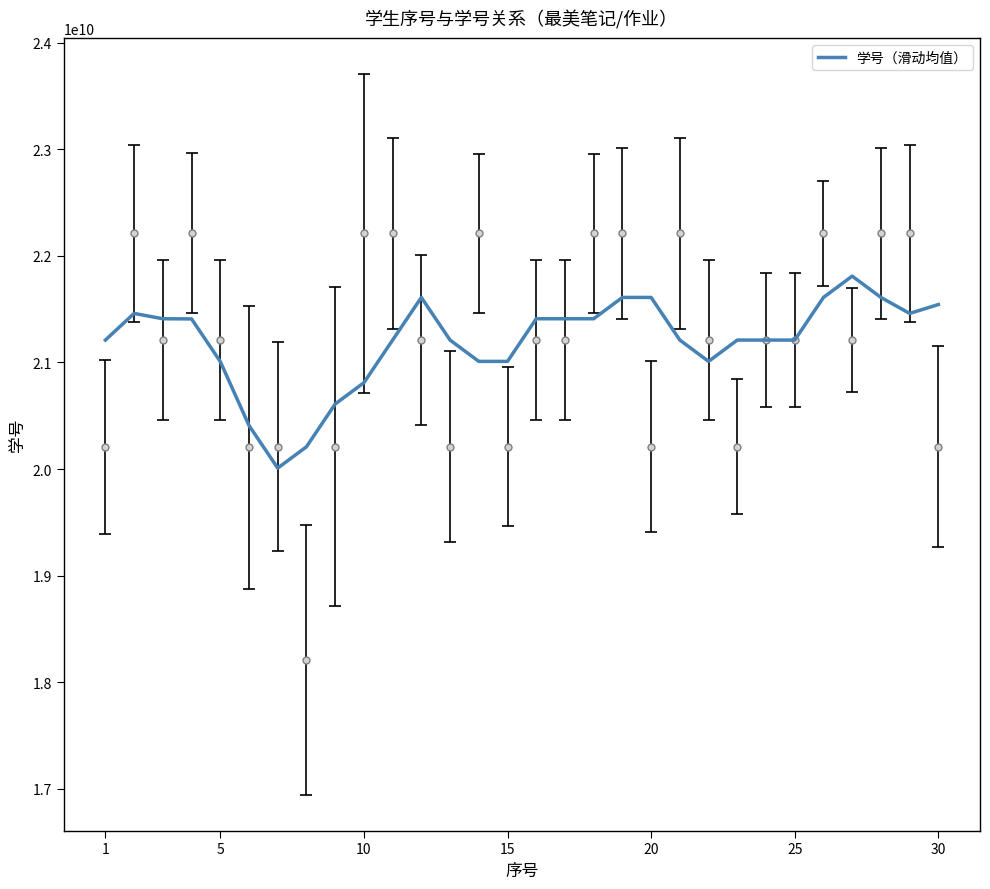

How many lines are shown in the chart?

1